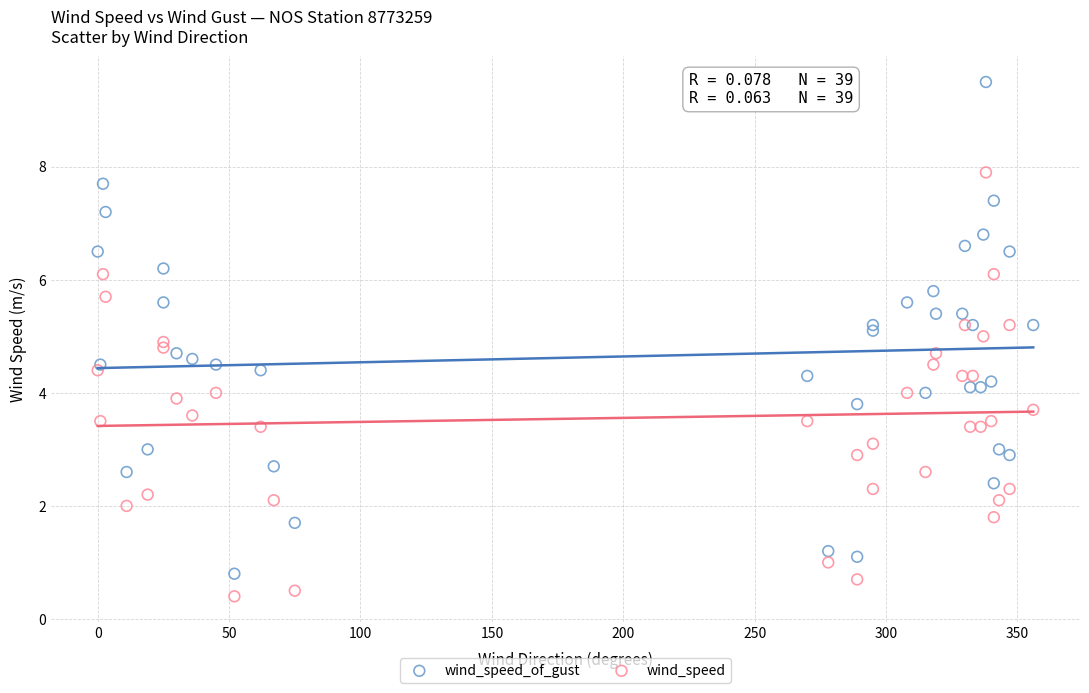

What is the X range (max minus min) for the scatter plot?

356.0